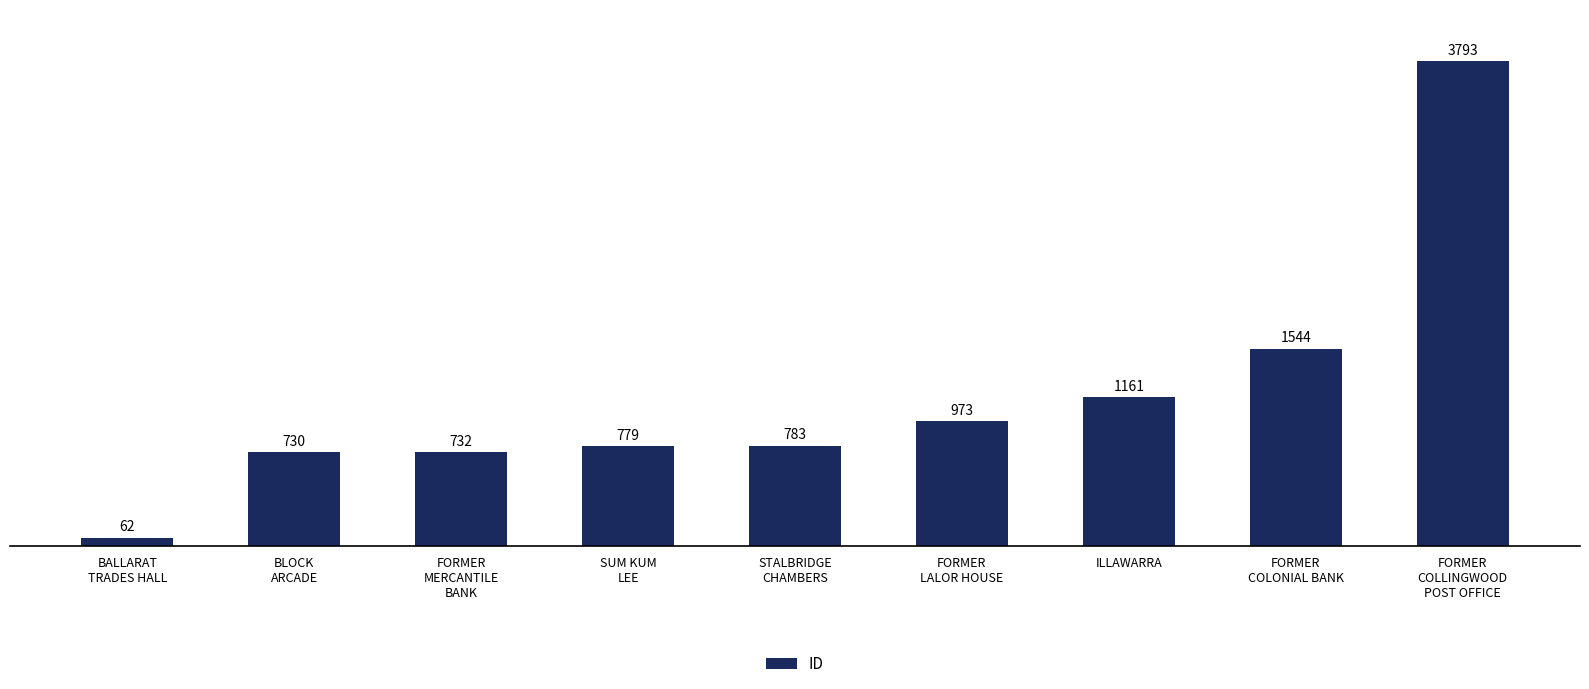

What is the average value?

1173